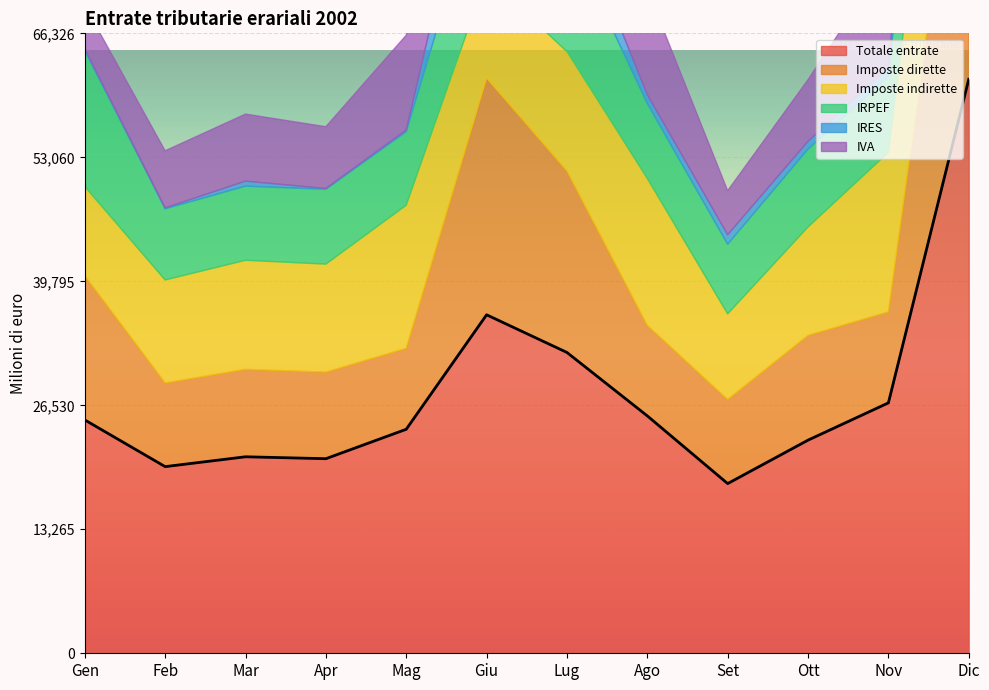

What is the total value across all series at Giu?

99182